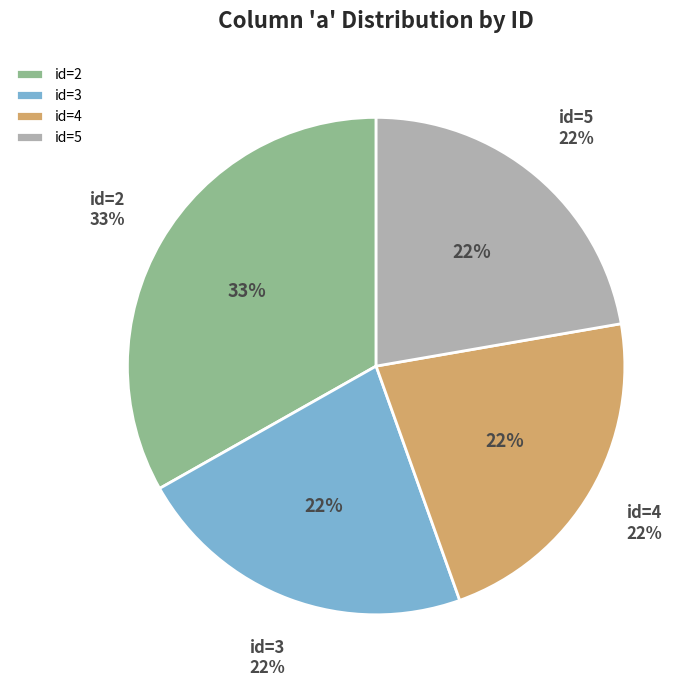

Count the number of slices in the pie.

4